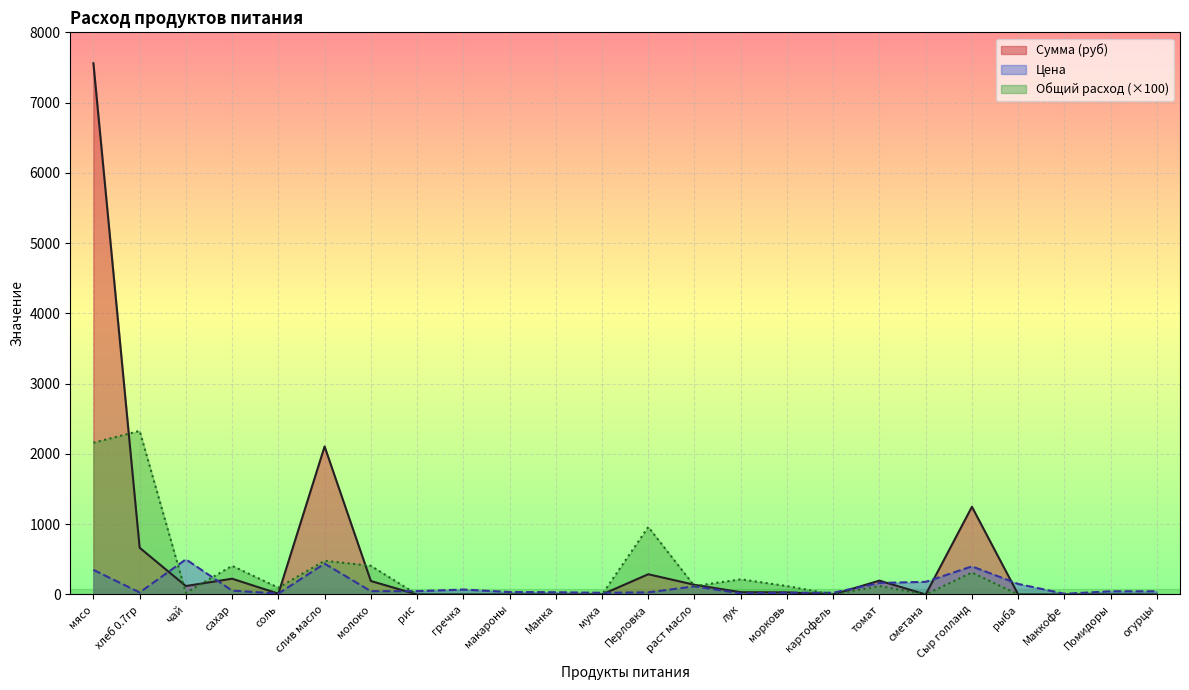

Reading right to left, extract all data points from this chart.

Цена: огурцы=45.0	Помидоры=45.0	Маккофе=10.0	рыба=150.0	Сыр голланд=400.0	сметана=180.0	томат=164.3	картофель=25.0	морковь=25.0	лук=15.0	раст масло=115.0	Перловка=30.0	мука=24.0	Манка=32.0	макароны=35.0	гречка=70.0	рис=47.0	молоко=47.0	слив масло=438.9	соль=12.0	сахар=55.0	чай=500.0	хлеб 0.7гр=28.6	мясо=350.0
Сумма (руб): огурцы=0.0	Помидоры=0.0	Маккофе=0.0	рыба=0.0	Сыр голланд=1248.0	сметана=0.0	томат=197.1	картофель=0.0	морковь=30.0	лук=32.4	раст масло=138.0	Перловка=288.0	мука=0.0	Манка=0.0	макароны=0.0	гречка=0.0	рис=0.0	молоко=191.8	слив масло=2106.7	соль=11.5	сахар=224.4	чай=120.0	хлеб 0.7гр=665.1	мясо=7560.0
Общий расход: огурцы=0.0	Помидоры=0.0	Маккофе=0.0	рыба=0.0	Сыр голланд=312.0	сметана=0.0	томат=120.0	картофель=0.0	морковь=120.0	лук=216.0	раст масло=120.0	Перловка=960.0	мука=0.0	Манка=0.0	макароны=0.0	гречка=0.0	рис=0.0	молоко=408.0	слив масло=480.0	соль=96.0	сахар=408.0	чай=24.0	хлеб 0.7гр=2328.0	мясо=2160.0